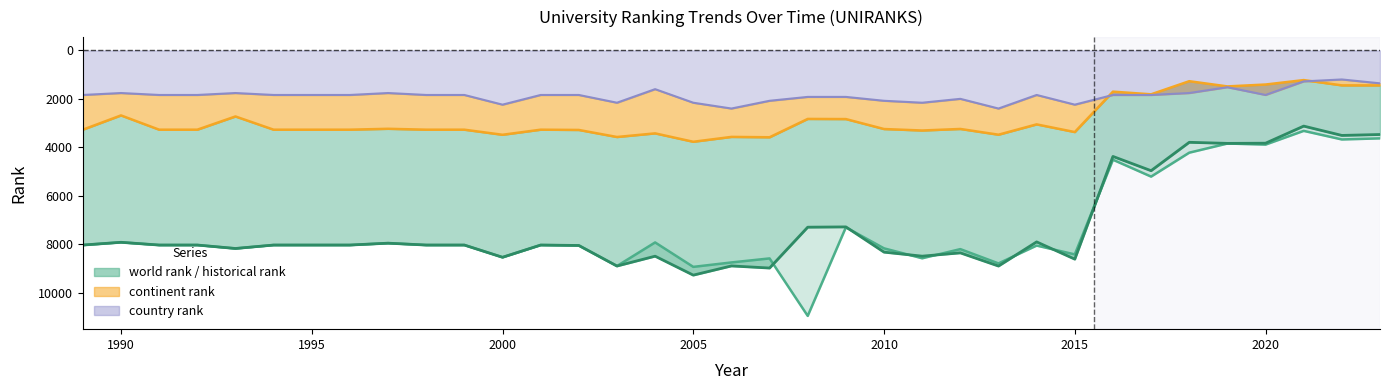

What is the difference between the maximum and minimum values in the continent rank series?

2546